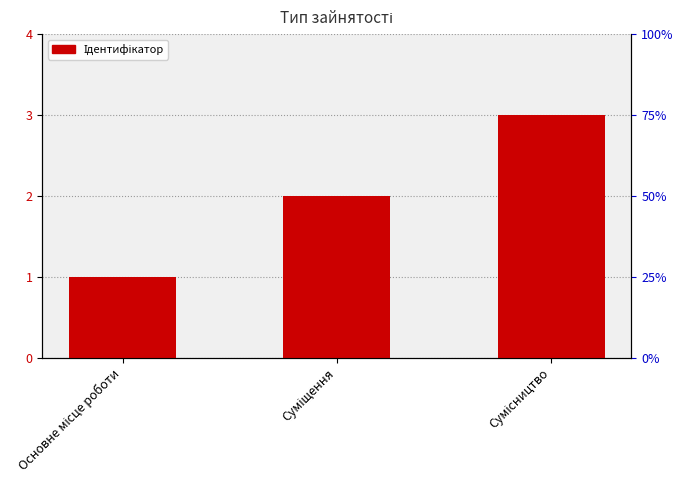

List the labels in order of value, largest first.

Сумісництво, Суміщення, Основне місце роботи